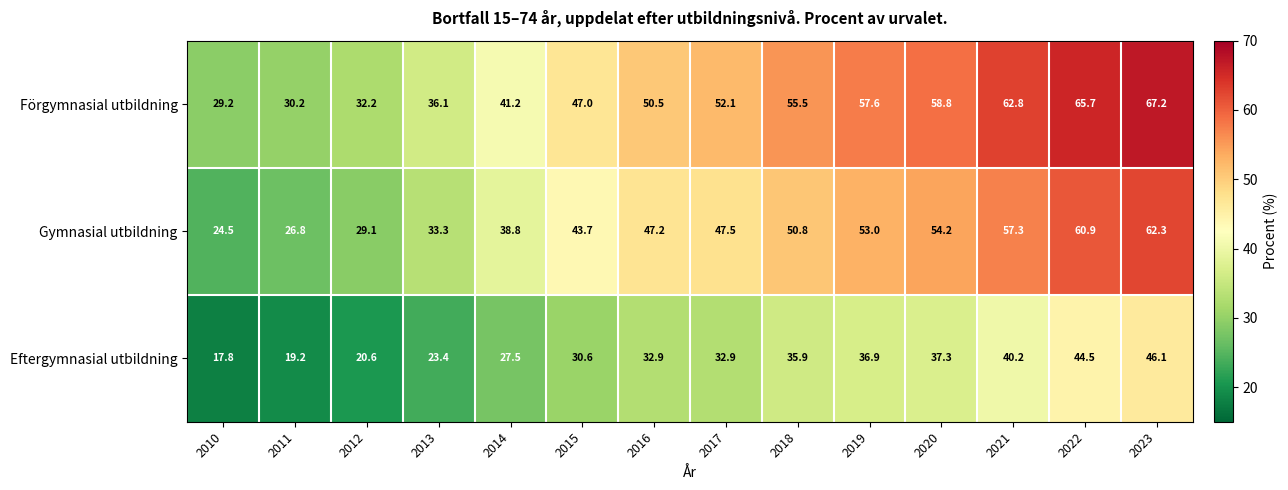

What is the difference between the Förgymnasial utbildning values at 2014 and 2017?

10.9